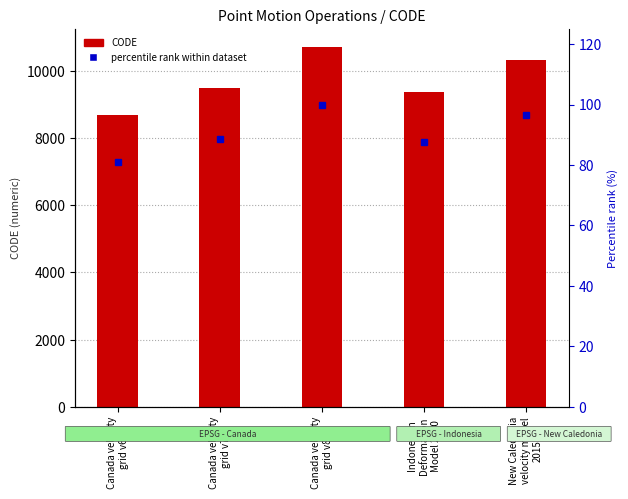

At how many categories does at least one series exceed 2850?

5